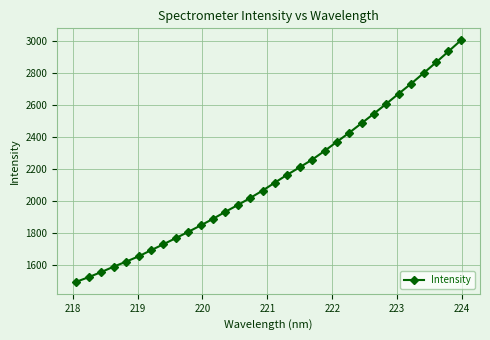

How many lines are shown in the chart?

1